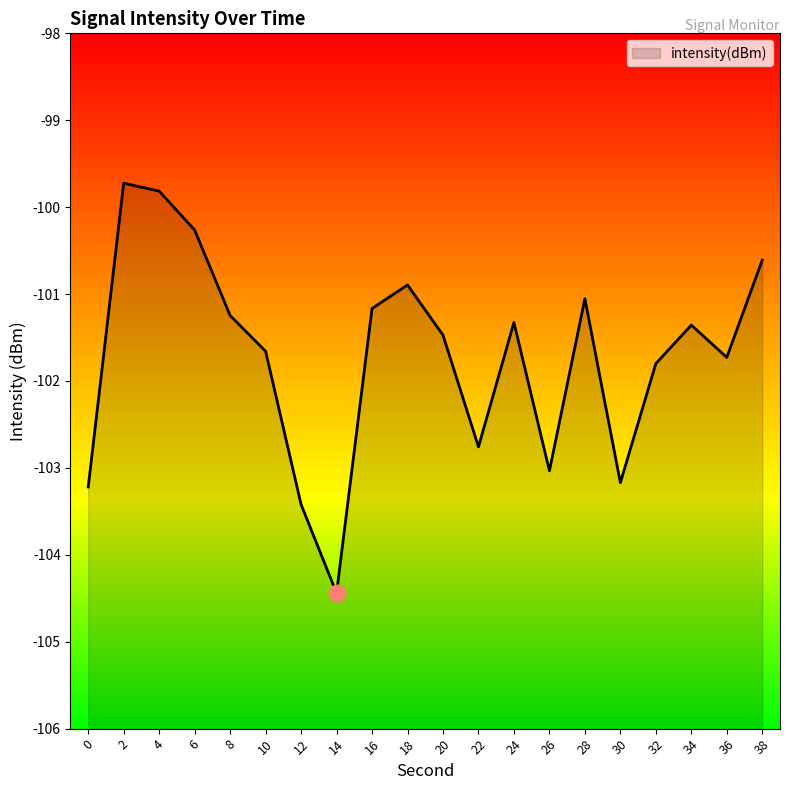

The value at 18 is -100.9. True or false?

True